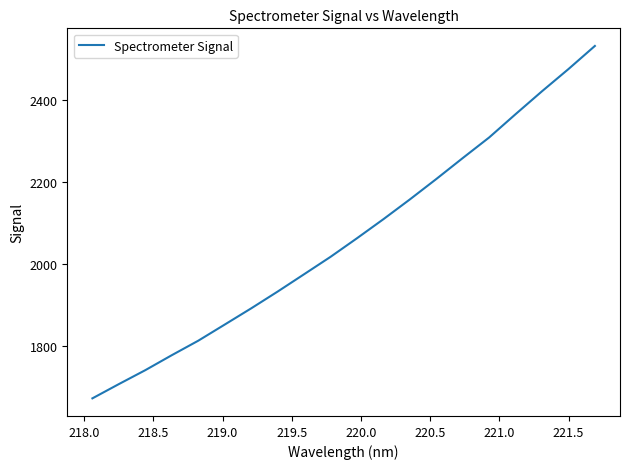

What is the minimum value shown in the chart?

1673.6